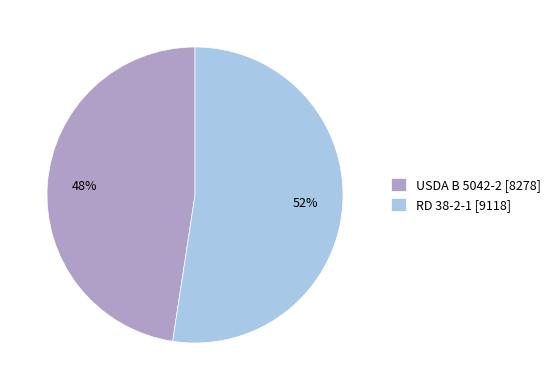

To the nearest percent, what percentage of the pie is USDA B 5042-2?

48%